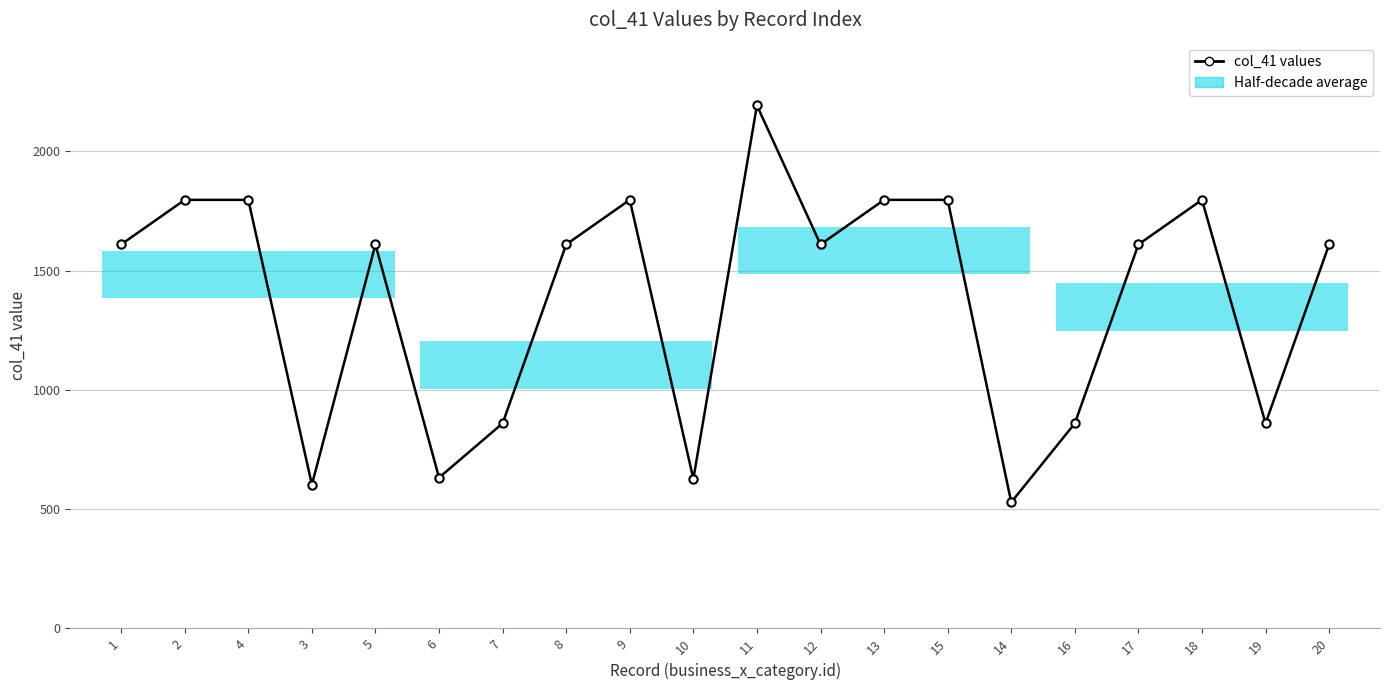

Rank the categories by value from highest to lowest.

11, 2, 4, 9, 13, 15, 18, 1, 5, 8, 12, 17, 20, 7, 16, 19, 6, 10, 3, 14